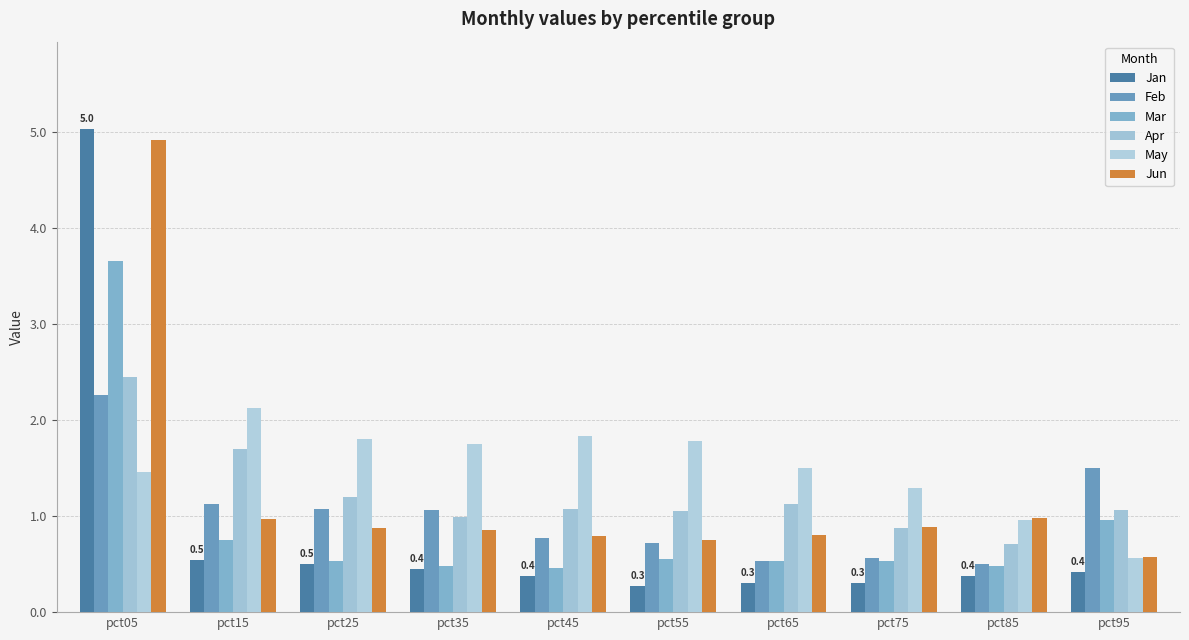

At pct95, list the series in order from smallest to largest.

Jan, May, Jun, Mar, Apr, Feb